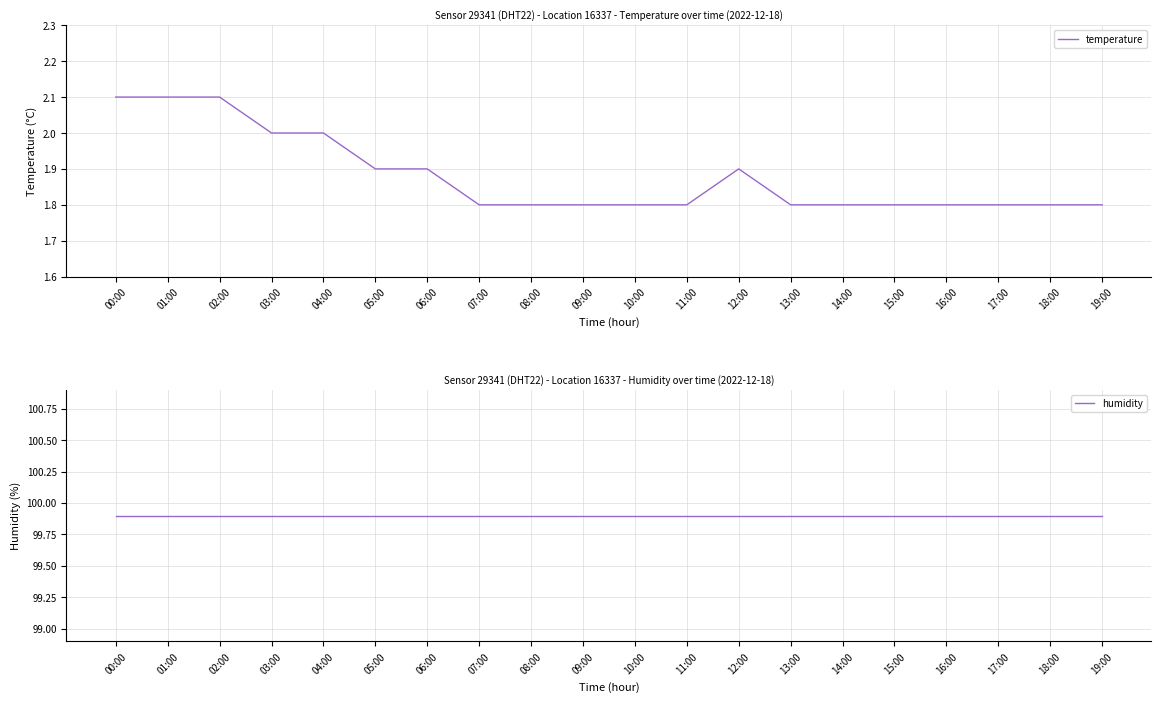

Which label corresponds to the largest value in the chart?

00:00